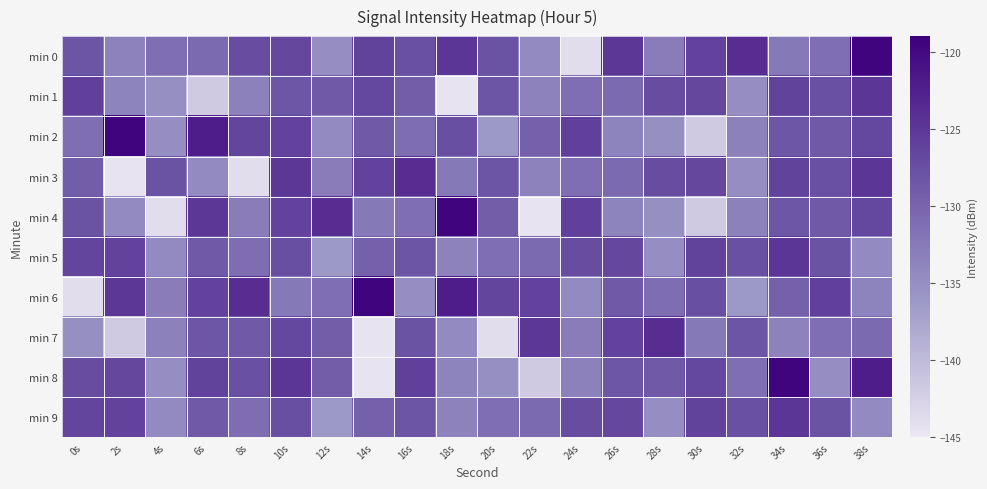

At which category is the sum across all series the highest?

10s